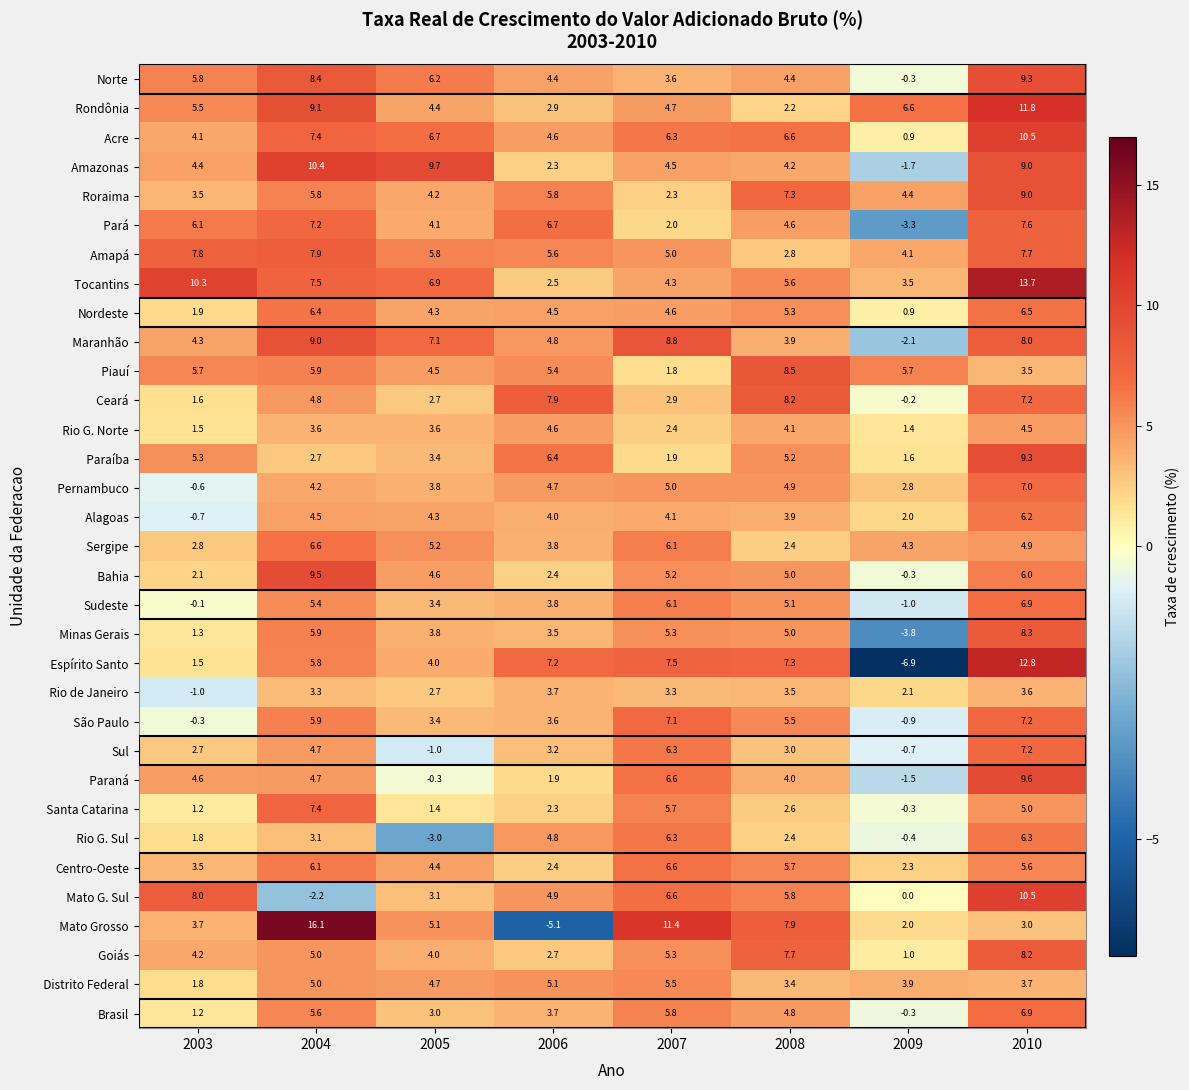

Which category has the lowest value across all series?

2009